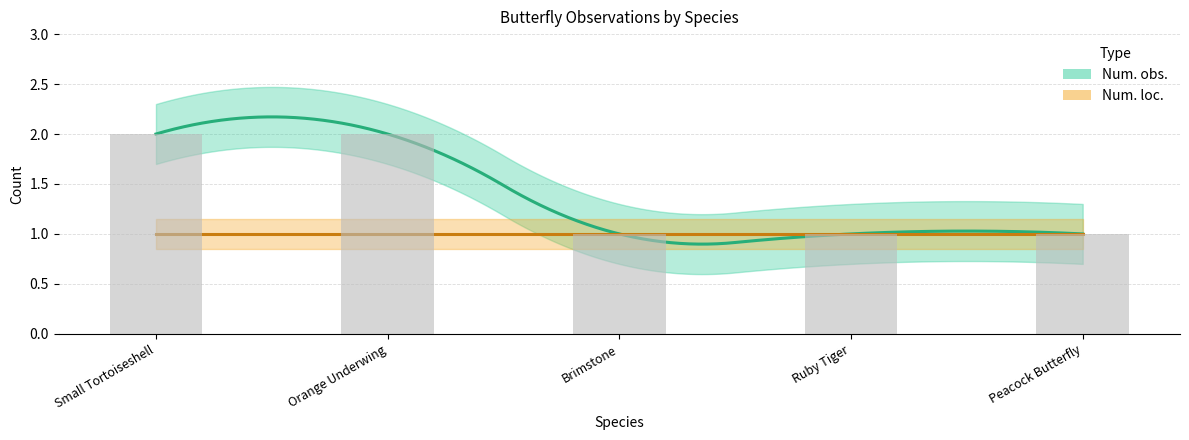

True or false: the data shows 1 at Brimstone.

True